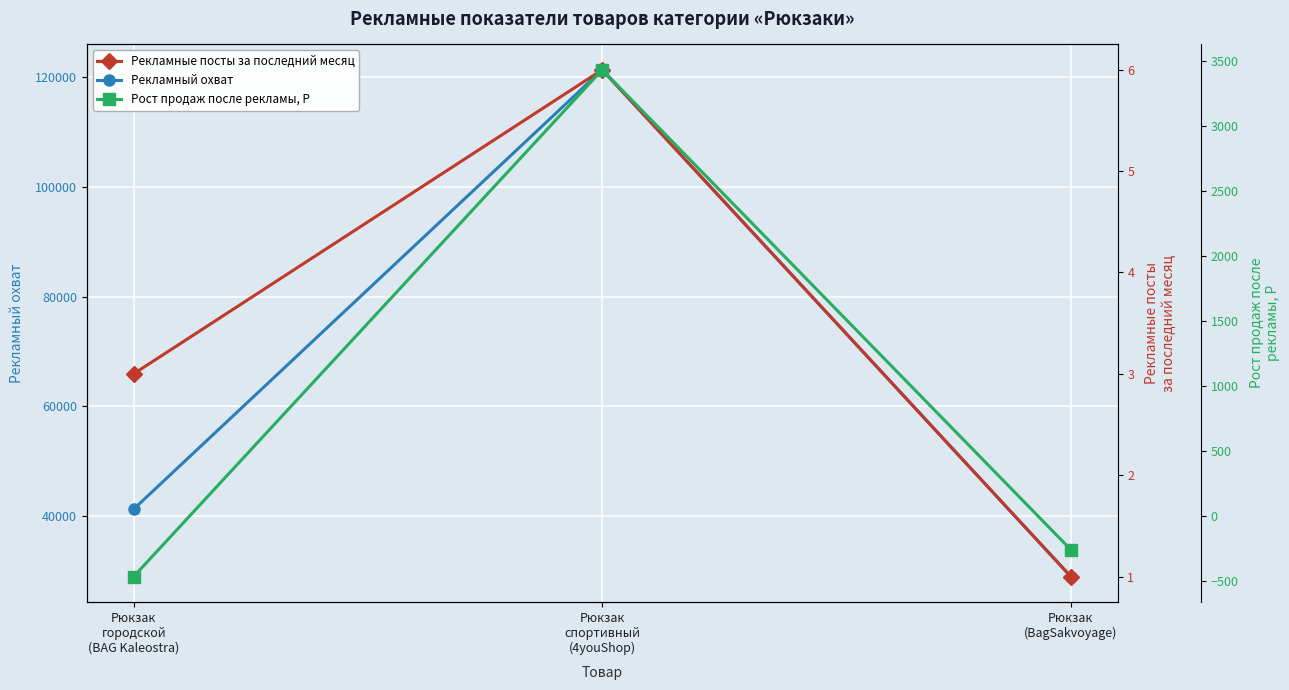

What is the difference between the highest and lowest values at Рюкзак
(BagSakvoyage)?

29178